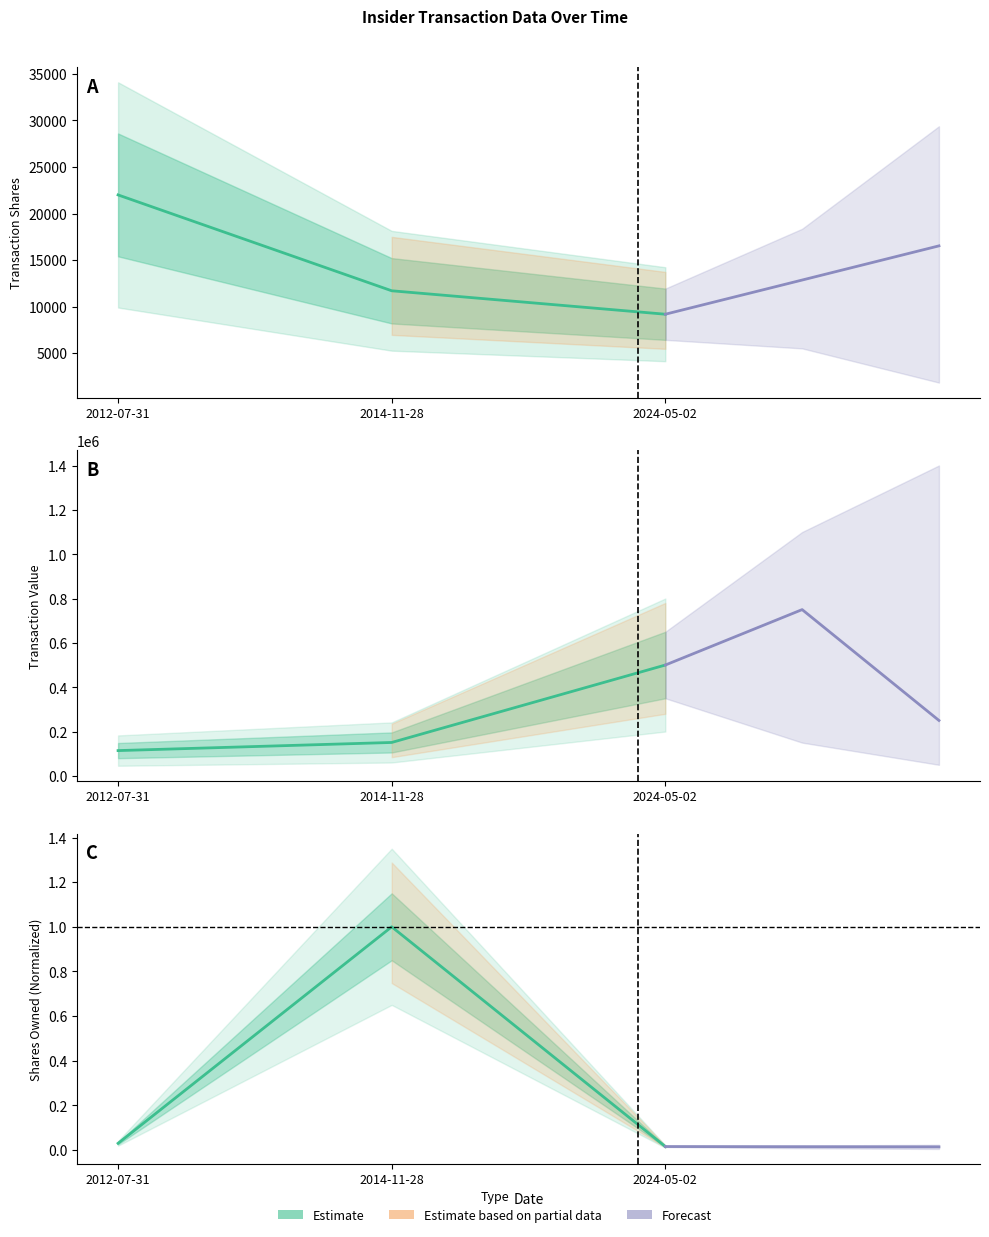

What is the difference between the highest and lowest values at 2014-11-28?

150831.0